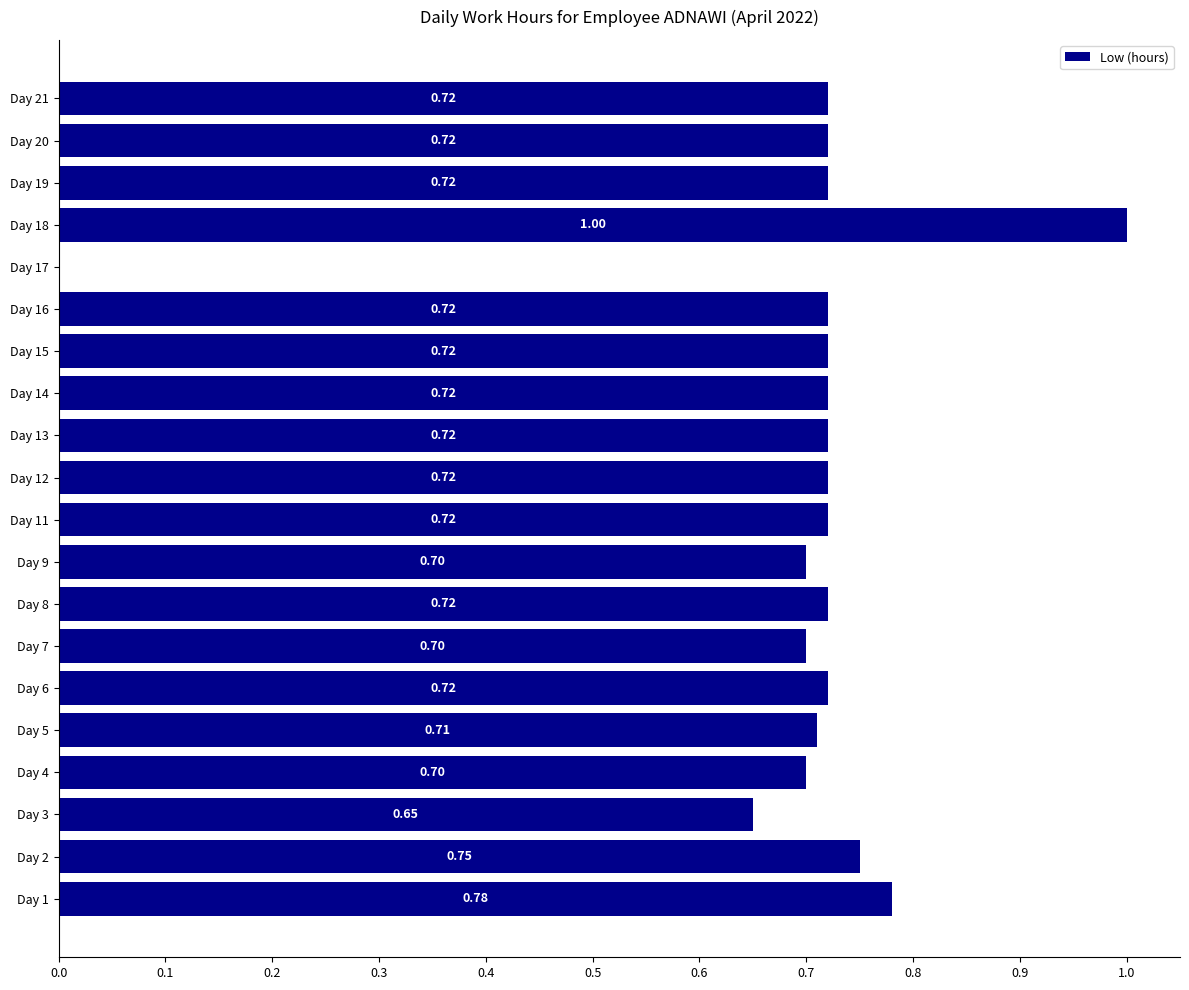

What is the change in value from Day 13 to Day 17?

-0.7